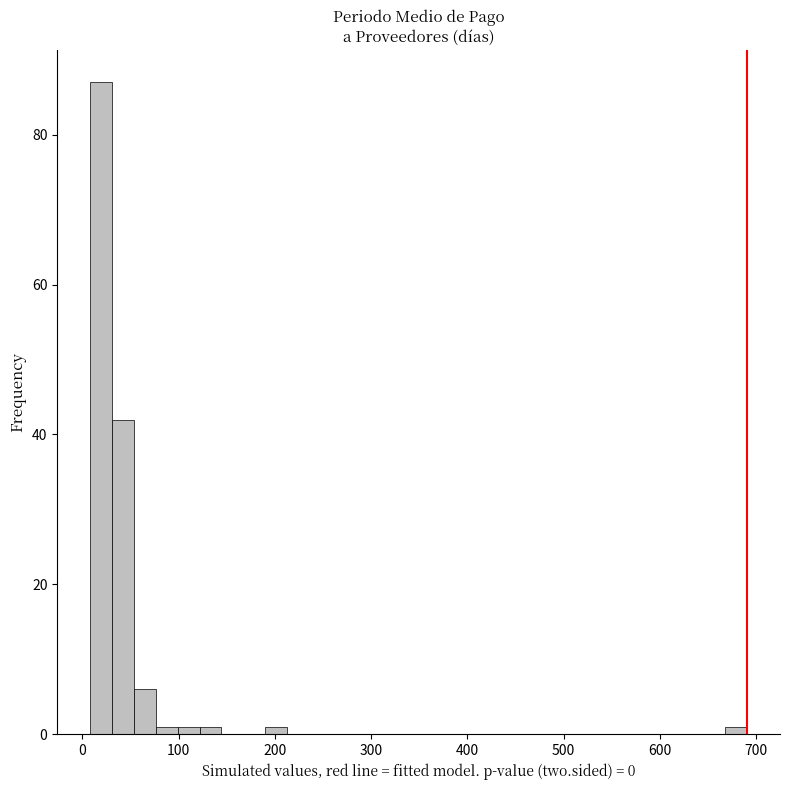

Read against the x-axis, roughly where is the centre of the tallest bar?

20